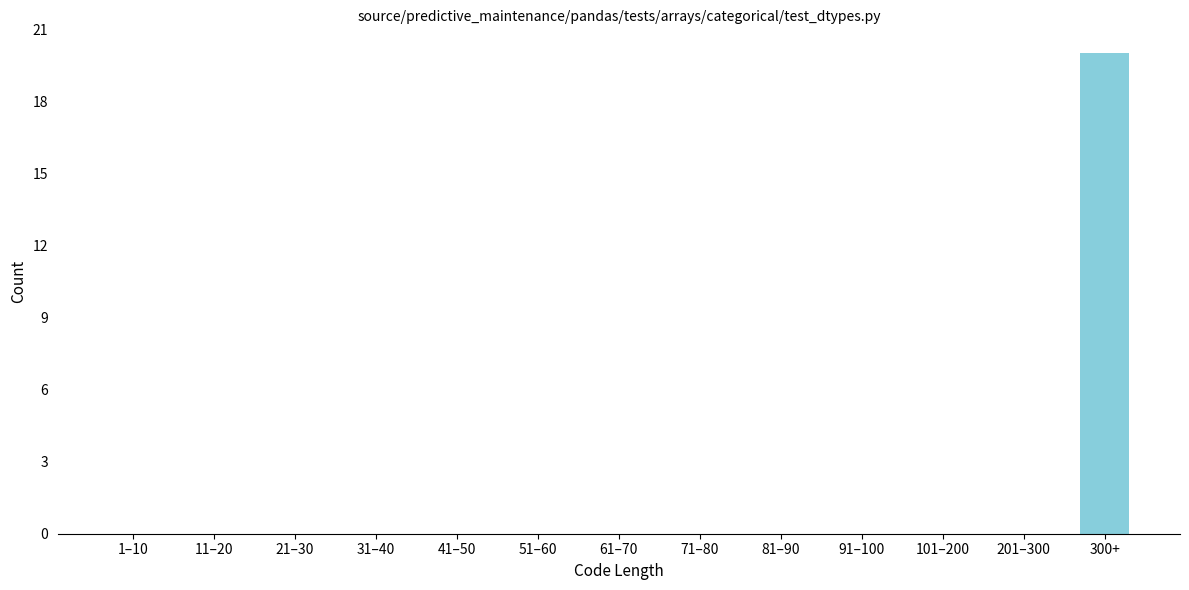

Reading right to left, what are all the values shown in this chart?

300+=20	201–300=0	101–200=0	91–100=0	81–90=0	71–80=0	61–70=0	51–60=0	41–50=0	31–40=0	21–30=0	11–20=0	1–10=0